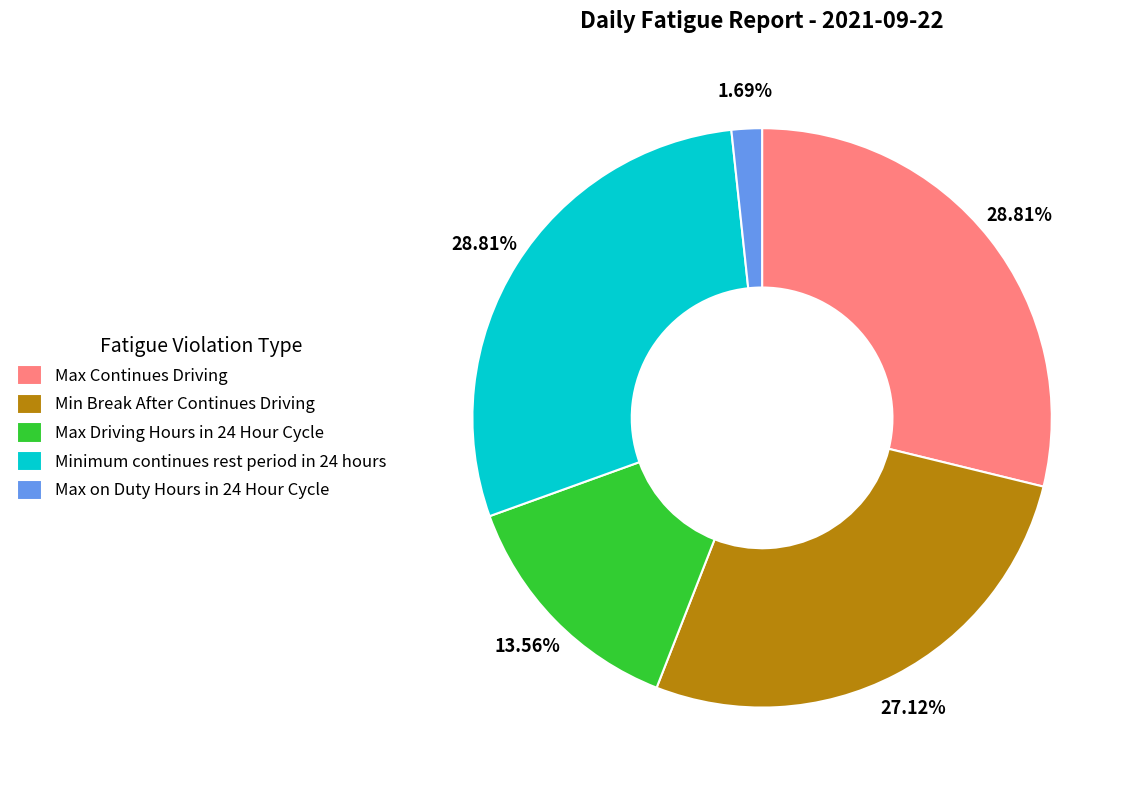

Is the sum of Max Driving Hours in 24 Hour Cycle and Min Break After Continues Driving greater than half?

No